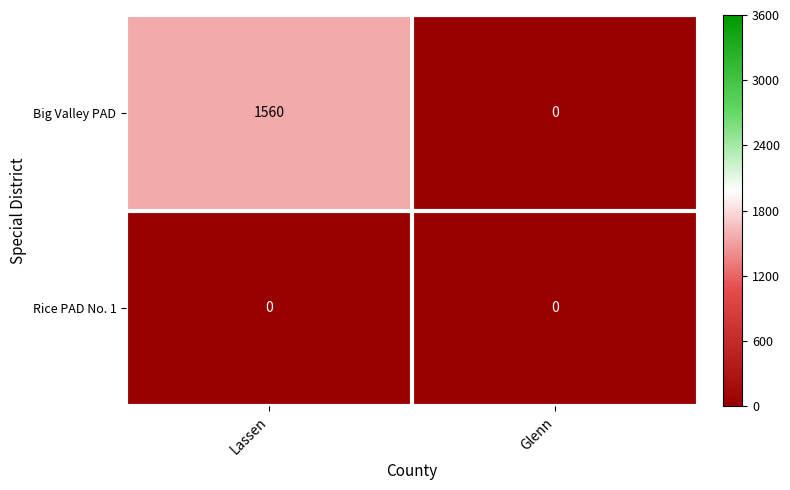

How many data points does each series have?

2